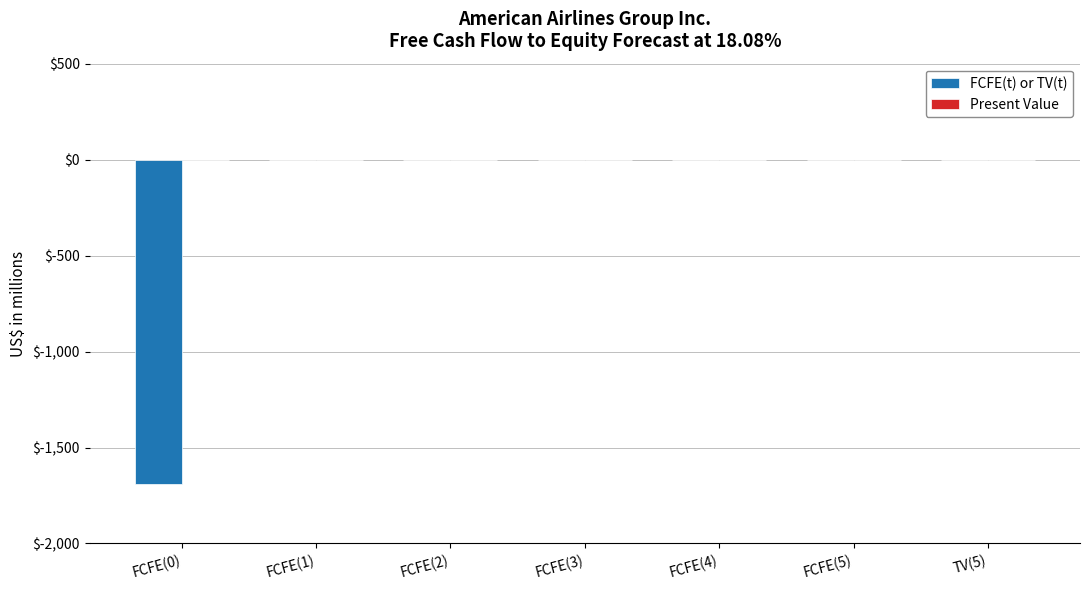

Reading left to right, transcribe all the data shown in this chart.

FCFE(0)=-1689	FCFE(1)=0	FCFE(2)=0	FCFE(3)=0	FCFE(4)=0	FCFE(5)=0	TV(5)=0